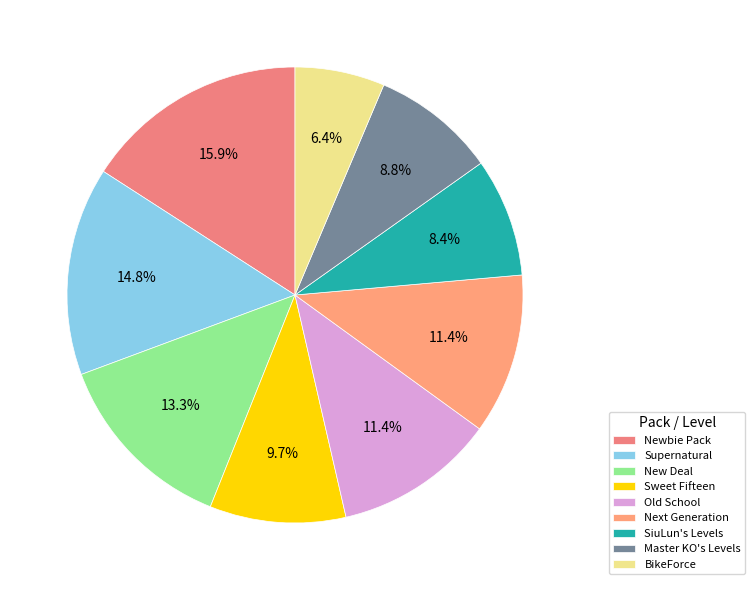

What percentage is the Supernatural slice, to the nearest percent?

15%